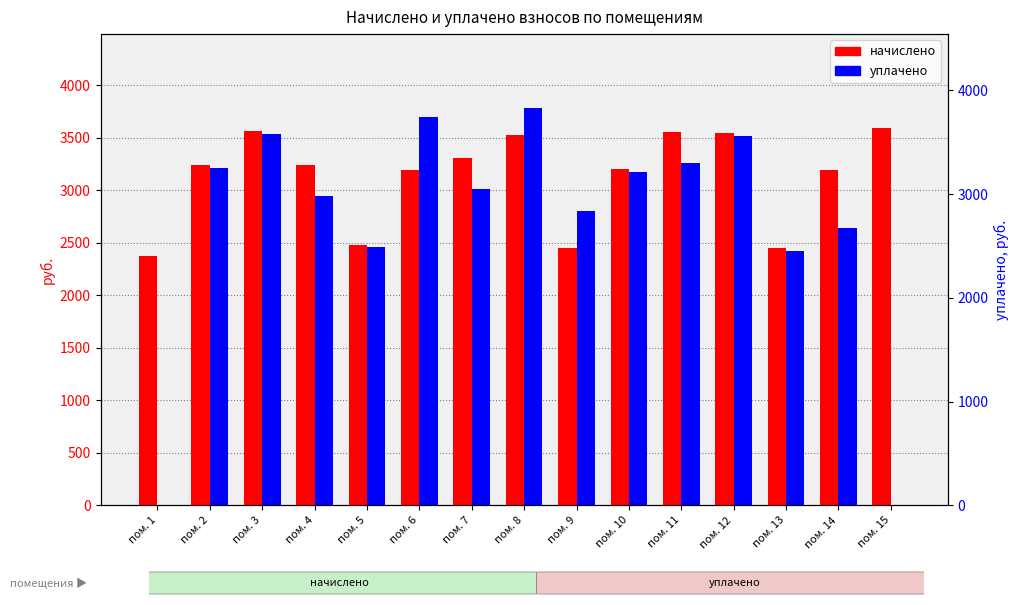

Count the number of categories in the chart.

15